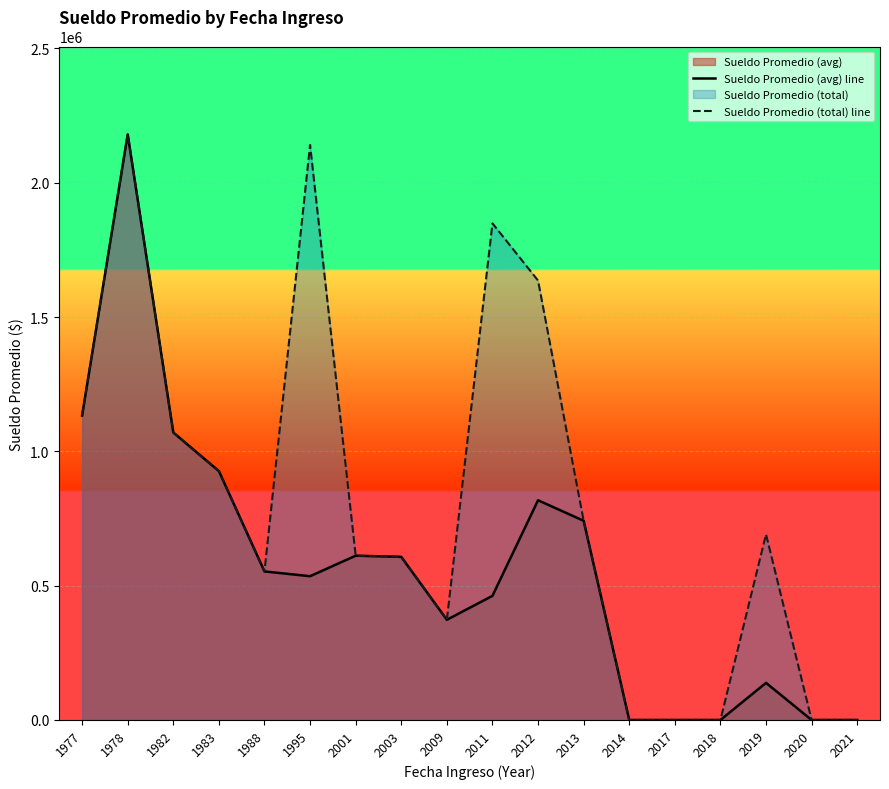

What are all the series names shown in the legend?

Sueldo Promedio (avg) line, Sueldo Promedio (total) line